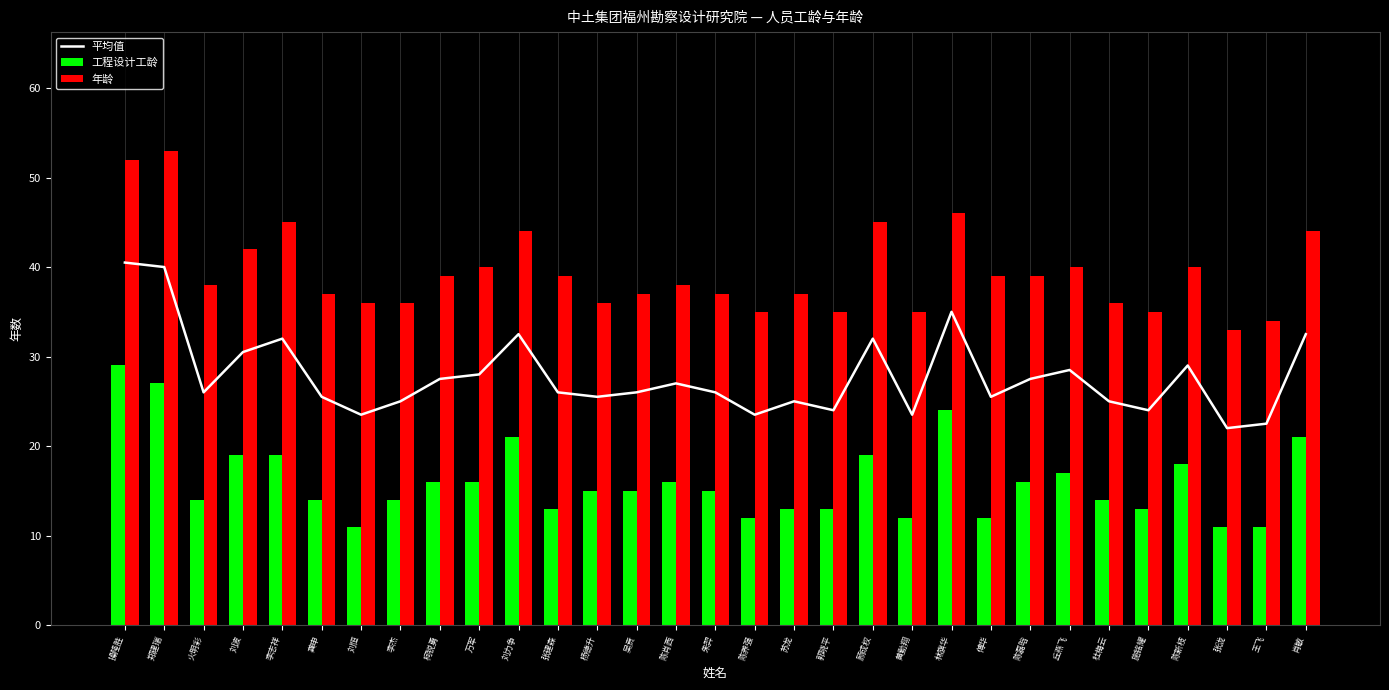

What is the minimum value for 年龄?

33